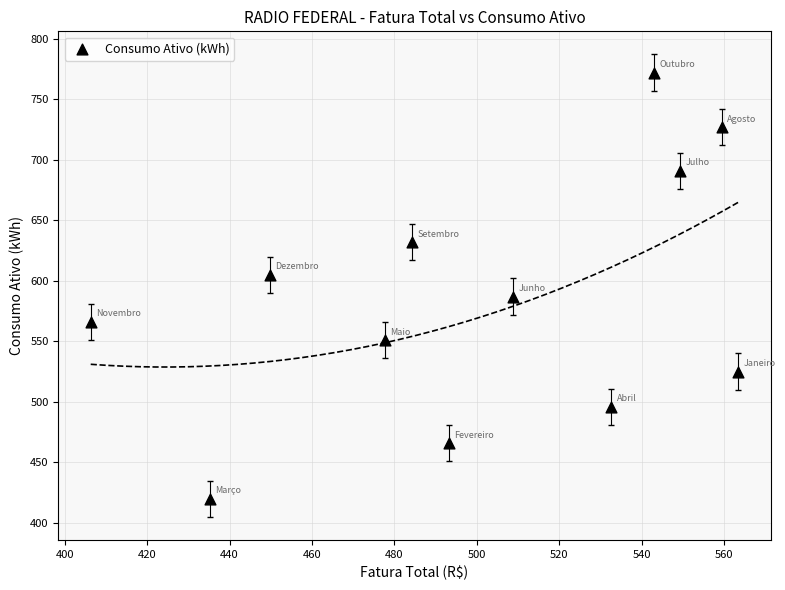

What is the range of Y values (max minus min)?

352